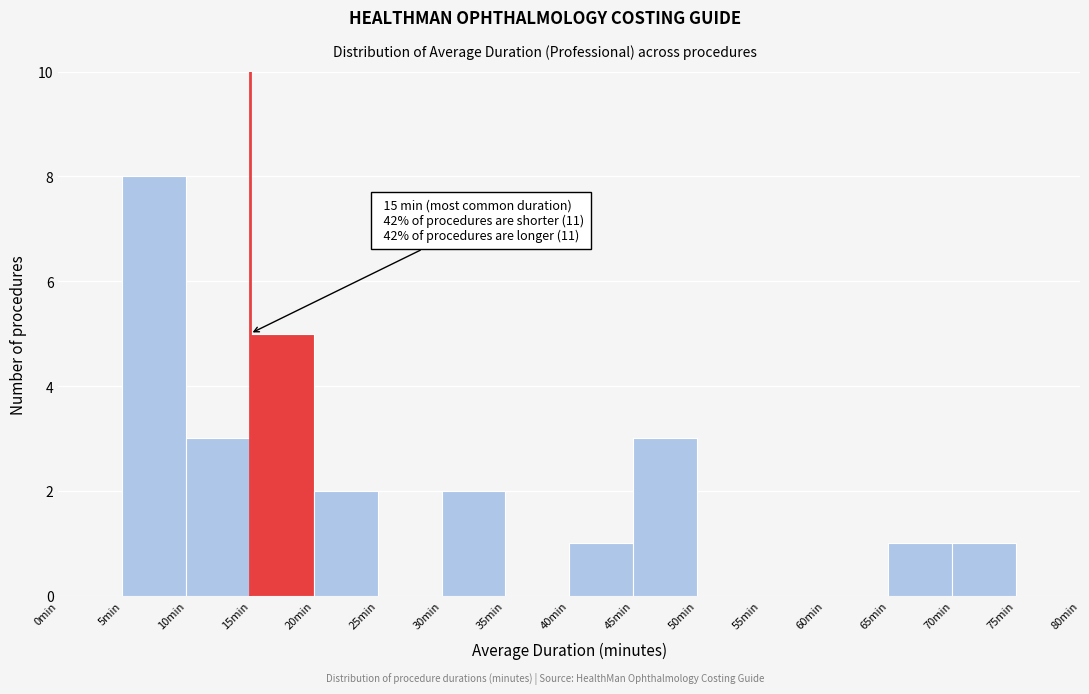

Over which range of the x-axis is the bar tallest?

5 to 10